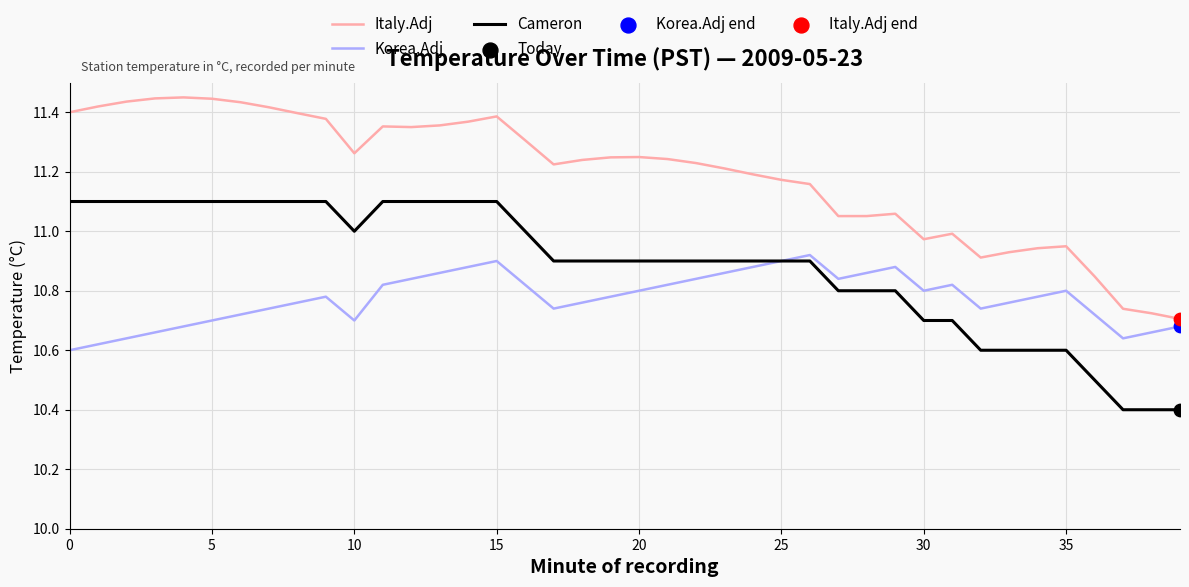

Rank the series by their average value, from lowest to highest.

Korea.Adj, Cameron, Italy.Adj